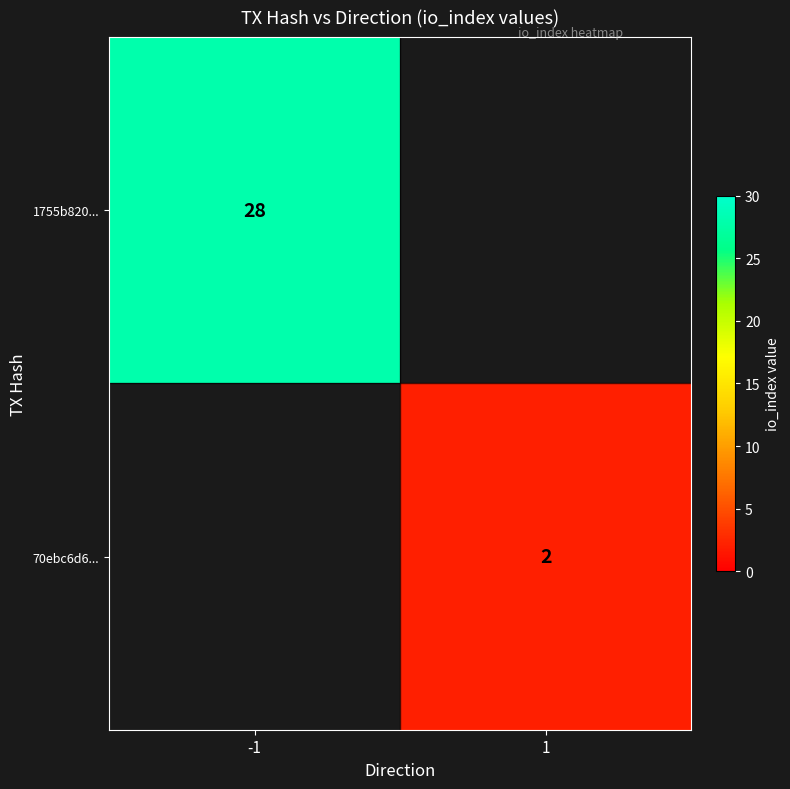

The value of 70ebc6d6... at 1 is 2. True or false?

True